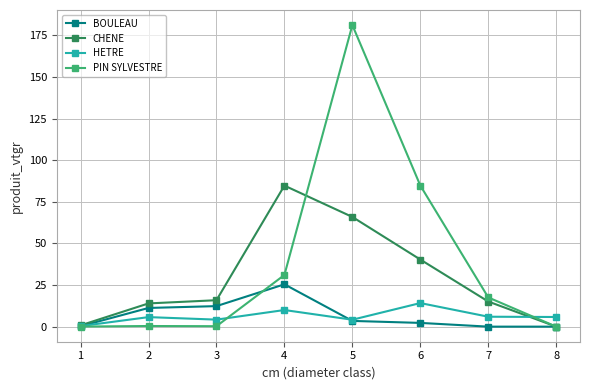

Is the value of HETRE at 2 greater than the value of CHENE at 4?

No